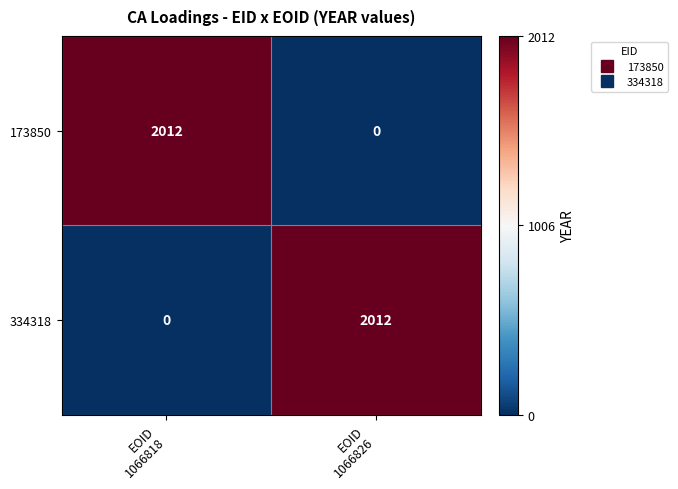

What is the difference between the maximum and minimum values in the 334318 series?

2012